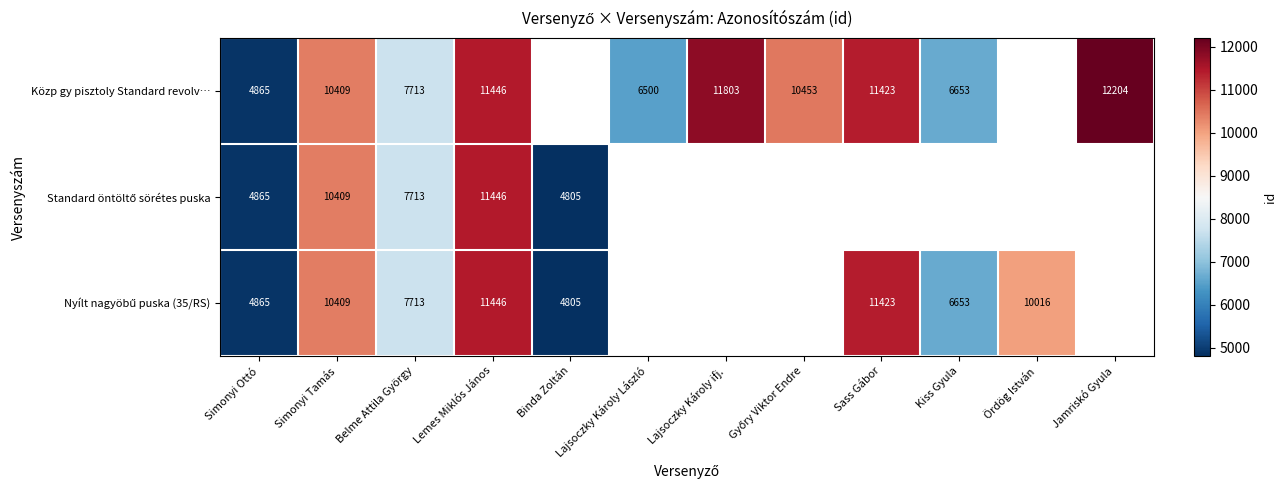

What is the smallest value displayed?

4805.0